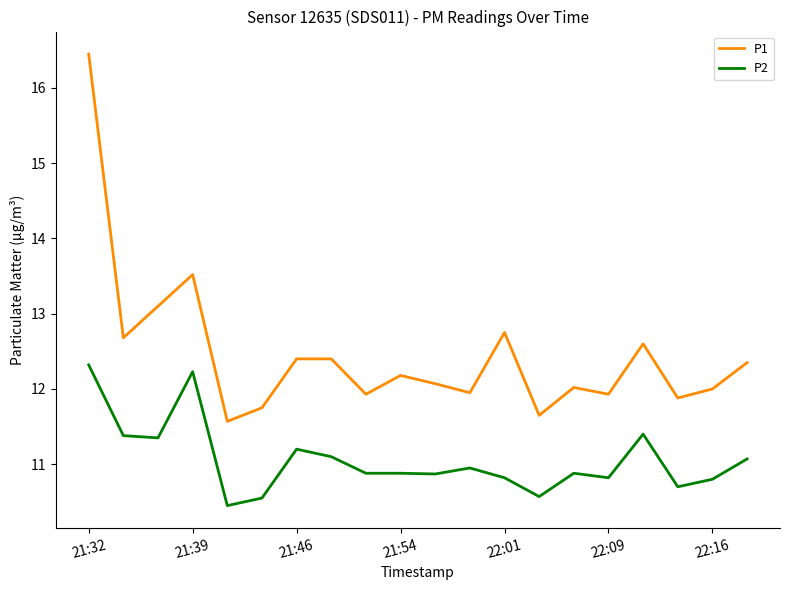

True or false: P1 and P2 intersect in this chart.

False